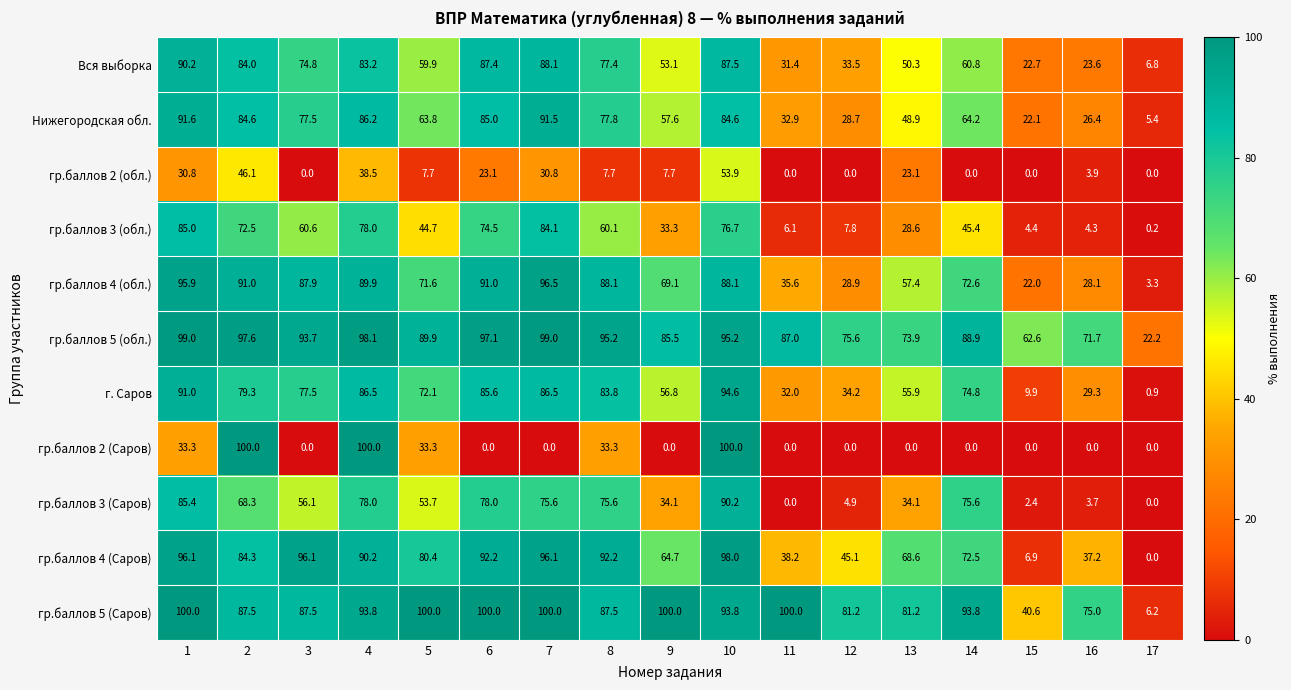

Between 8 and 14, which series saw the biggest shift?

гр.баллов 2 (Саров)